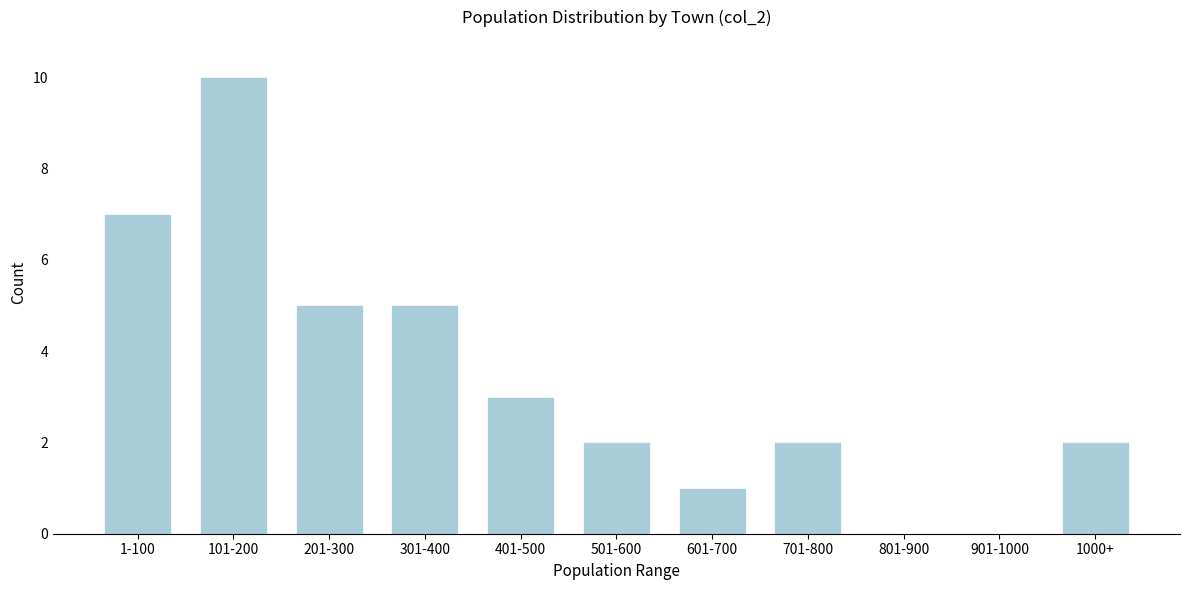

Reading right to left, extract all data points from this chart.

1000+=2	901-1000=0	801-900=0	701-800=2	601-700=1	501-600=2	401-500=3	301-400=5	201-300=5	101-200=10	1-100=7